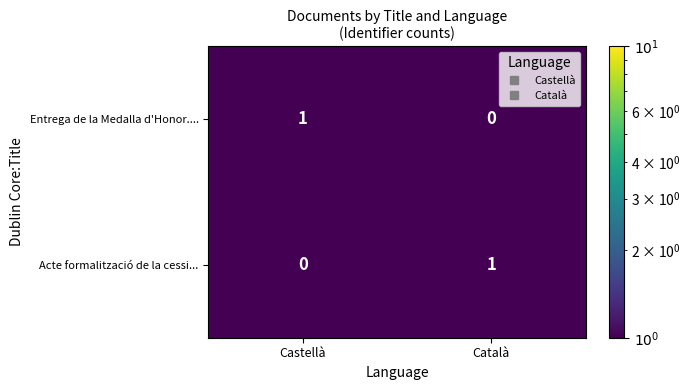

Where is Acte formalització de la cessi... nearest to the value 0?

Castellà